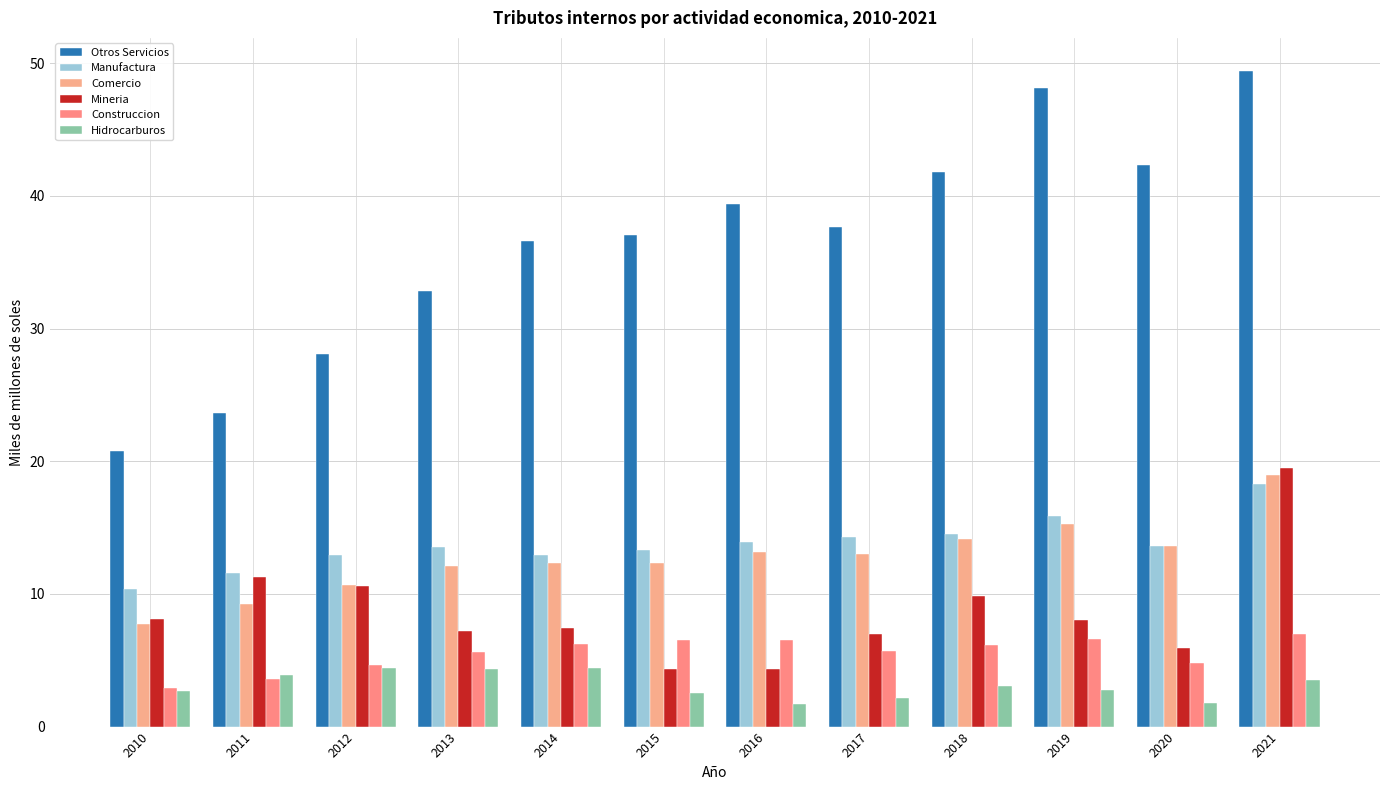

What is the total value across all series at 2020?

81.9